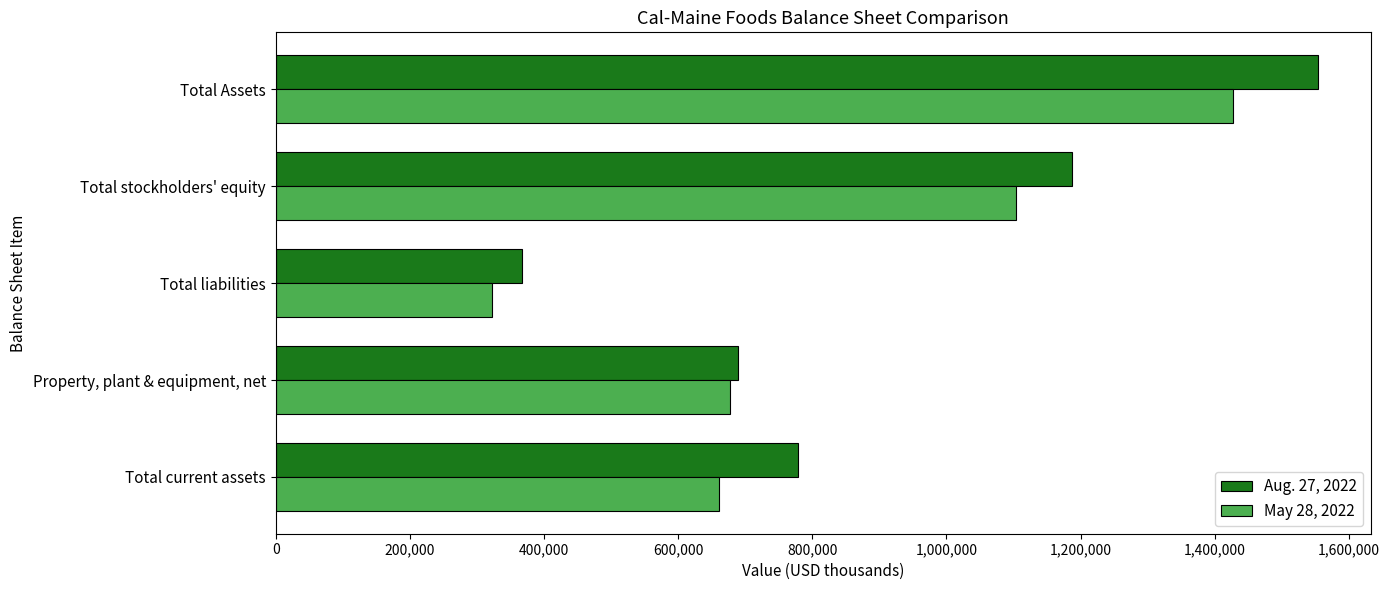

Is the value of Aug. 27, 2022 at Property, plant & equipment, net greater than the value of May 28, 2022 at Total Assets?

No